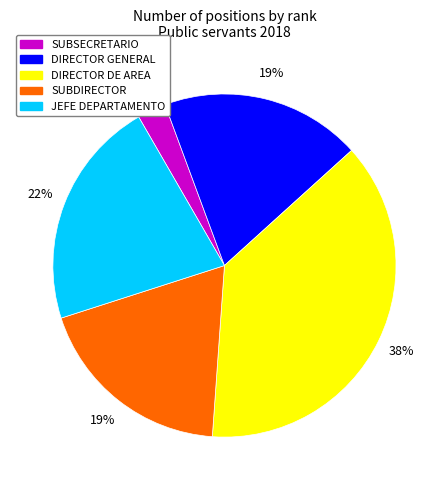

How many slices are in this pie chart?

5